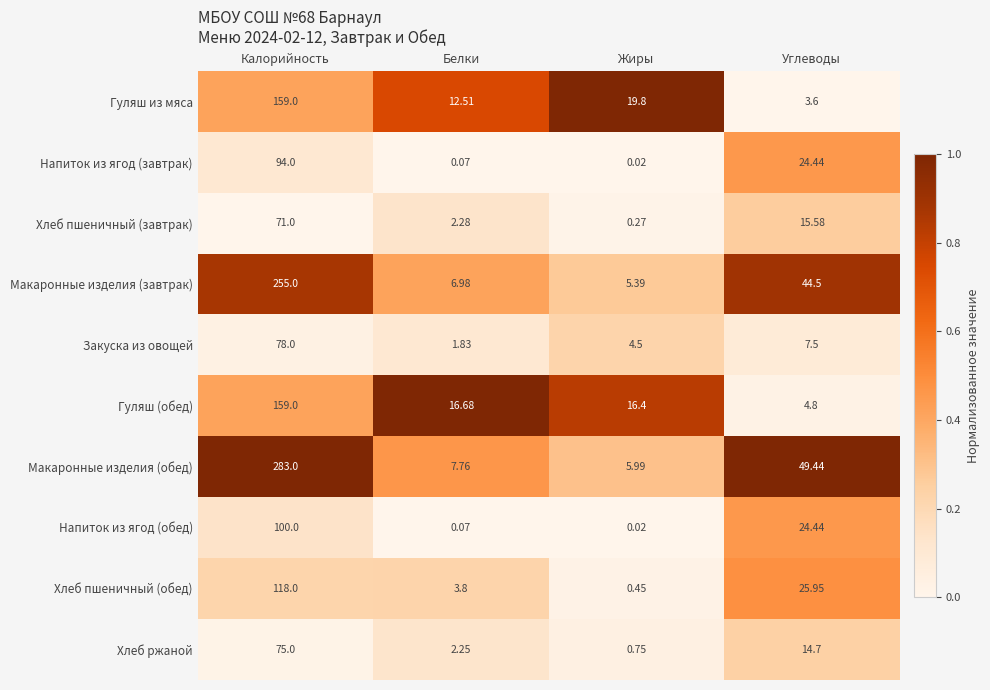

Count the number of categories in the chart.

4